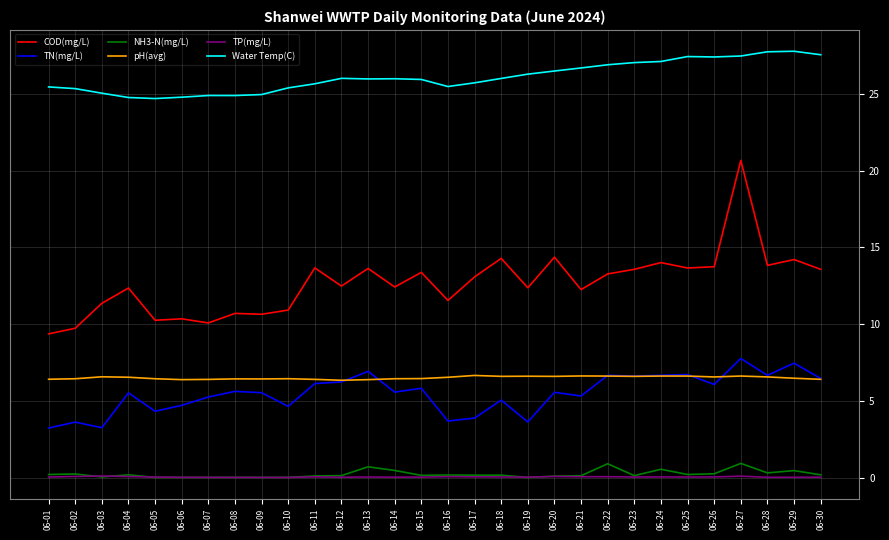

What value does the TP(mg/L) series have at 06-27?

0.1